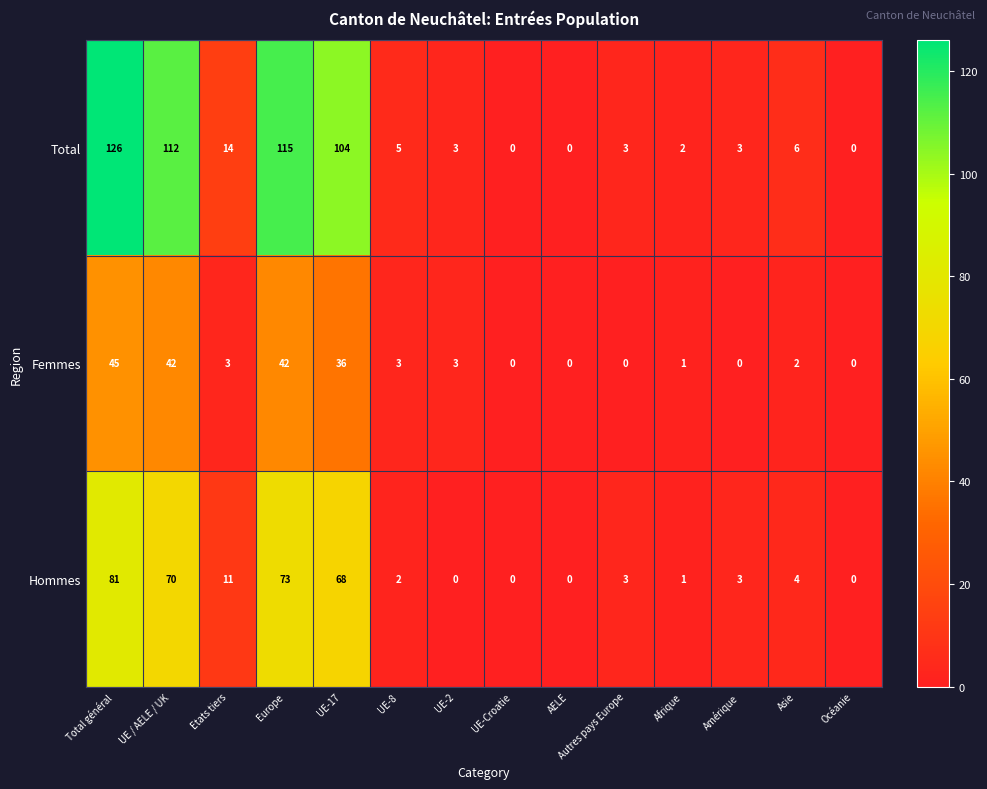

How many data points does each series have?

14